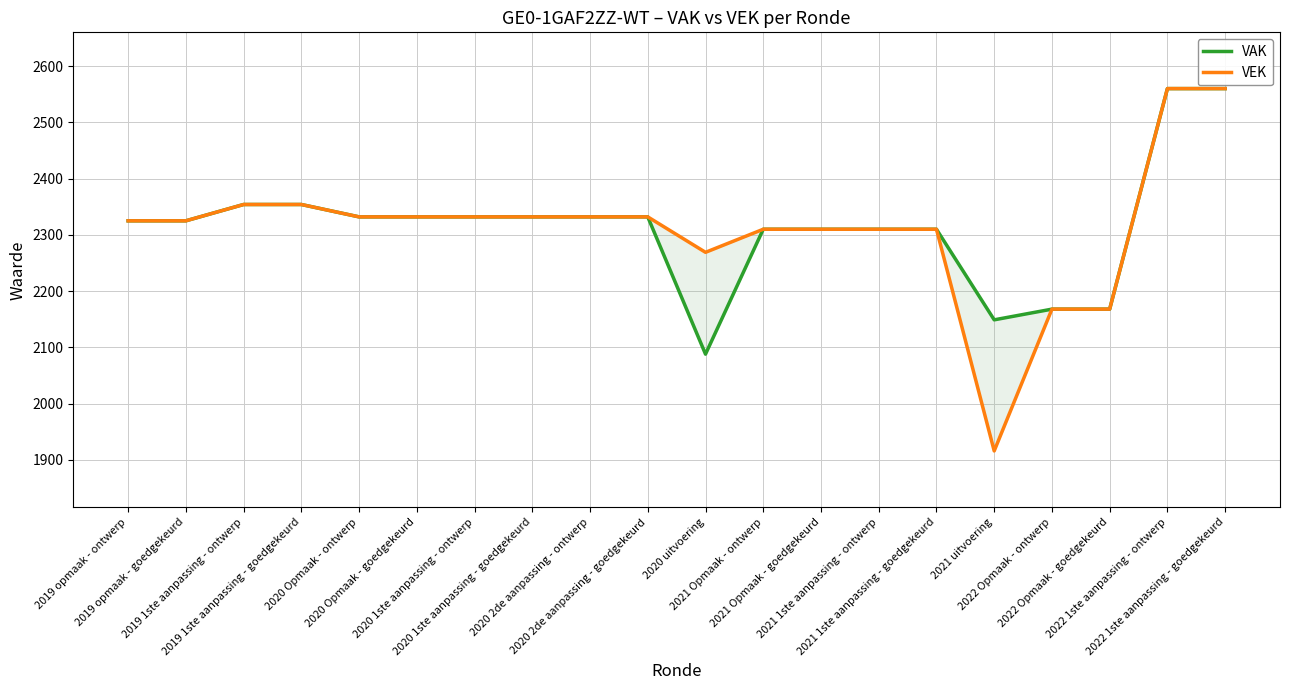

True or false: VEK has a value of 3567 at 2022 1ste aanpassing - goedgekeurd.

False